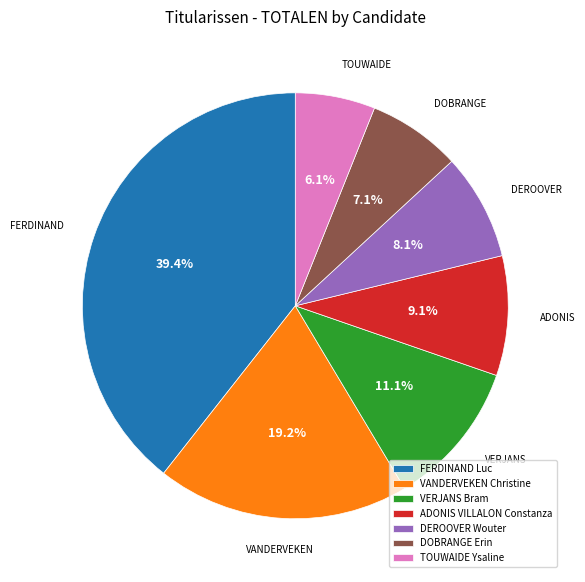

Does any single category account for the majority?

No